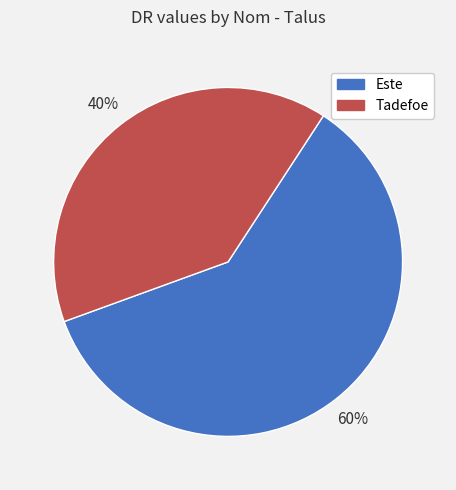

Combined, do Este and Tadefoe account for over 50%?

Yes